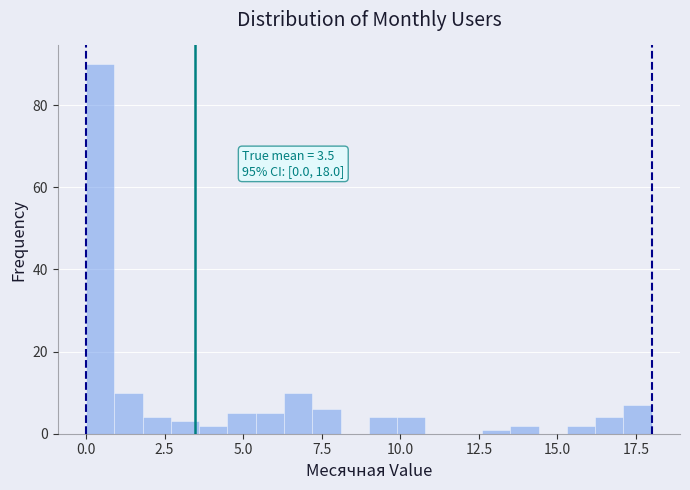

Read against the x-axis, roughly where is the centre of the tallest bar?

0.5